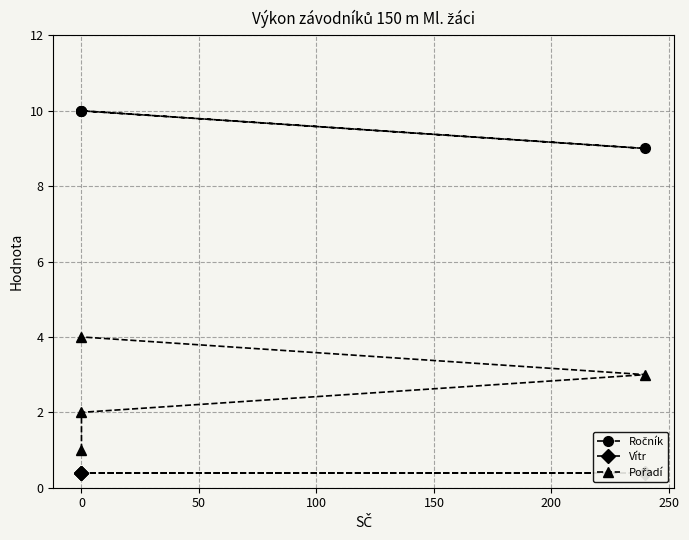

What is the maximum value shown in the chart?

10.0